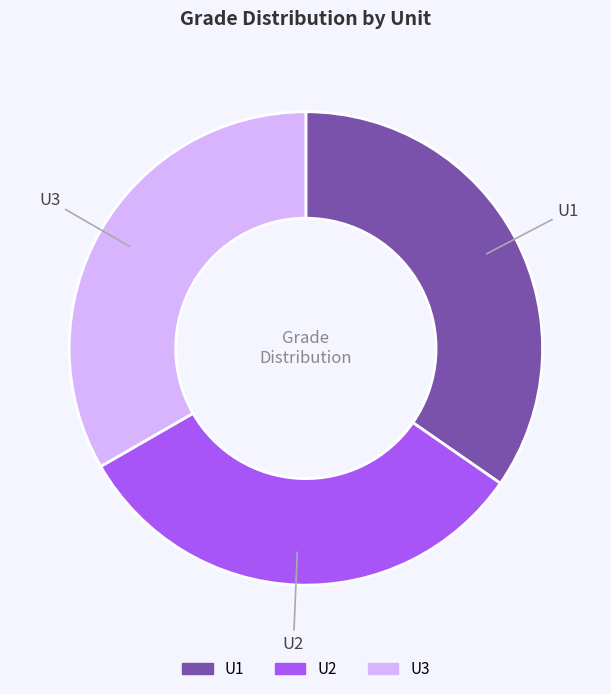

How many segments does this pie chart have?

3